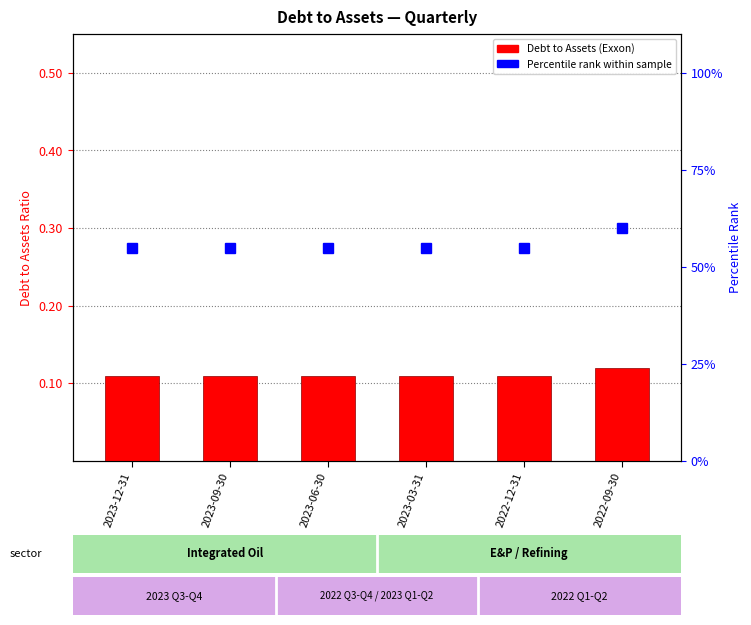

What is the value of the Percentile rank within sample bar at the 5th from the left?

55.0